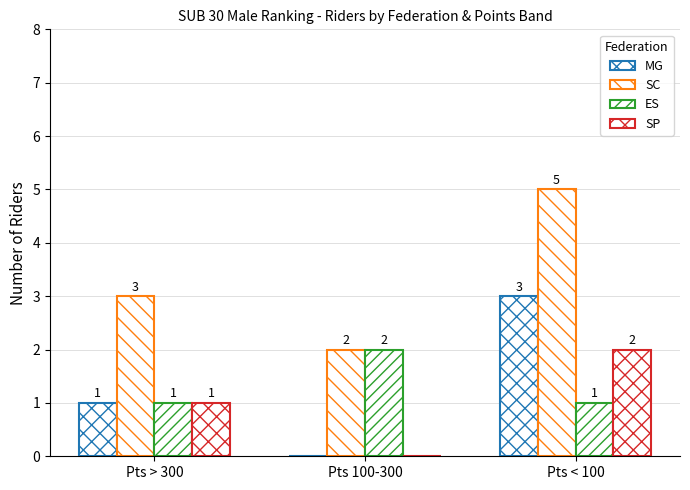

What is the value of the MG bar at the 1st from the left?

1